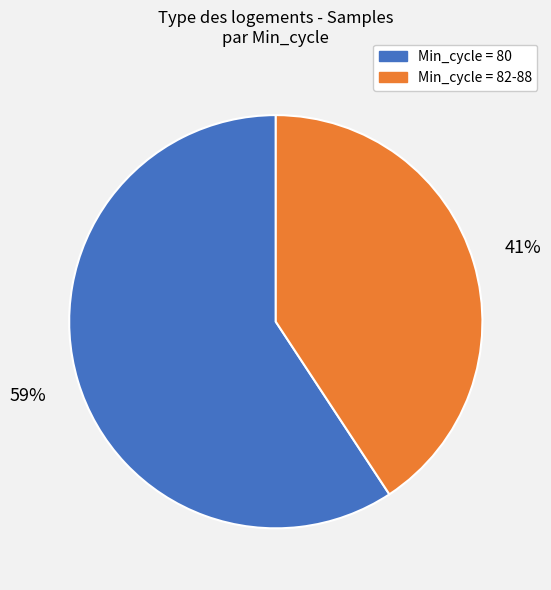

To the nearest percent, what is the average slice percentage?

50%